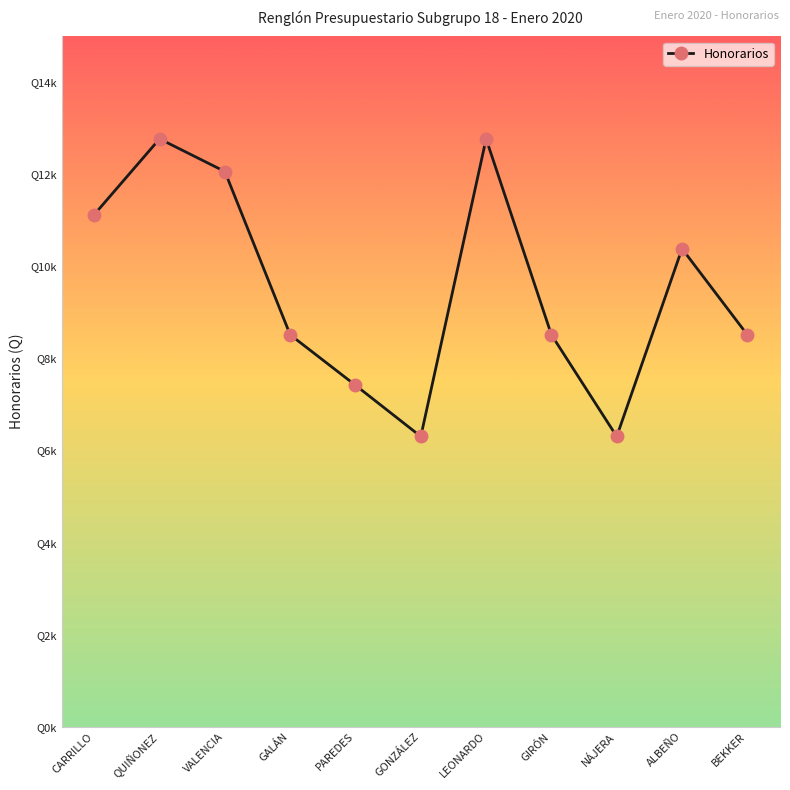

How many interior local valleys (lower than both neighbors) does the data have?

2